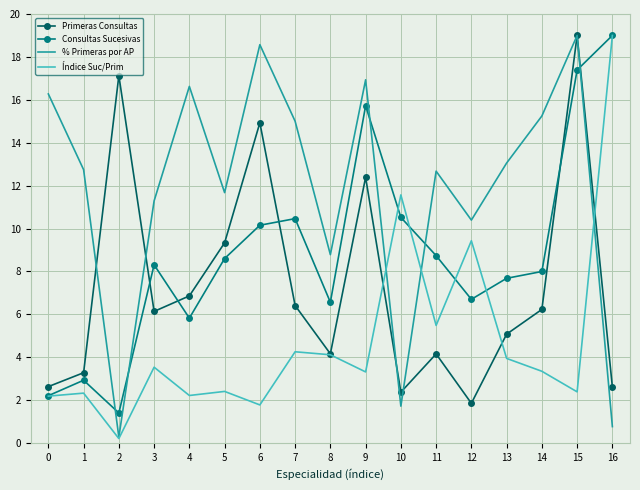

Rank the series by their average value, from lowest to highest.

Índice Suc/Prim, Primeras Consultas, Consultas Sucesivas, % Primeras por AP